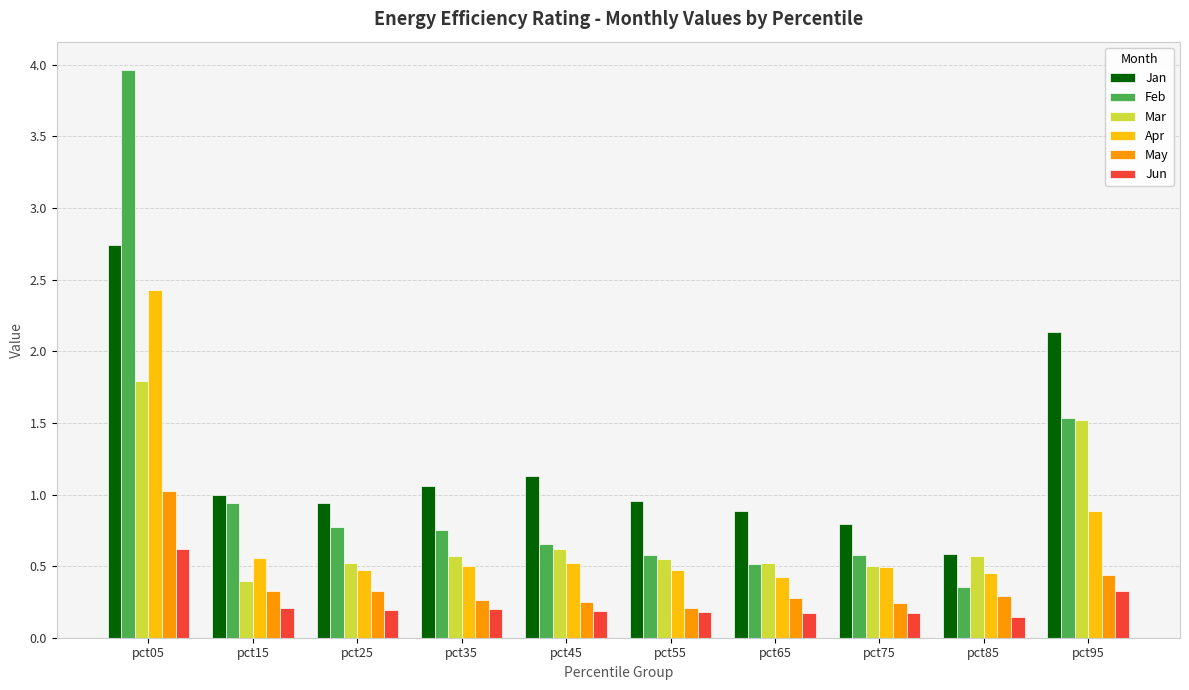

Is the value of Jun at pct25 greater than the value of Apr at pct35?

No